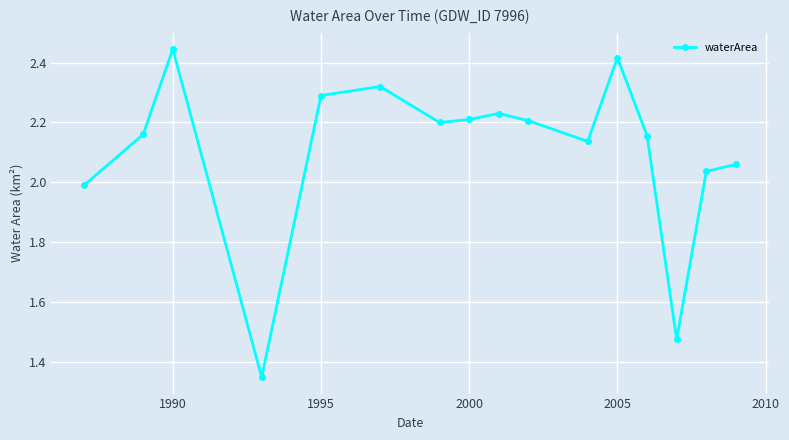

How many interior local valleys (lower than both neighbors) does the data have?

4